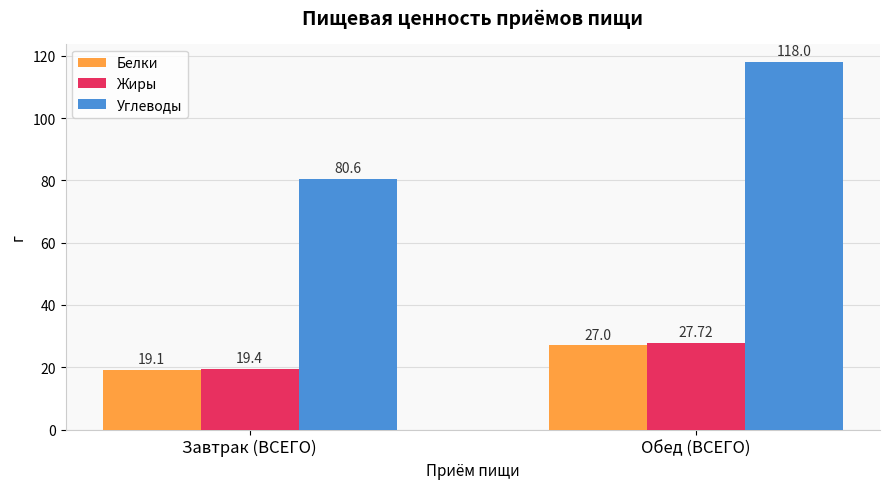

Reading left to right, what are all the values shown in this chart?

Белки: 19.1	27.0
Жиры: 19.4	27.7
Углеводы: 80.6	118.0